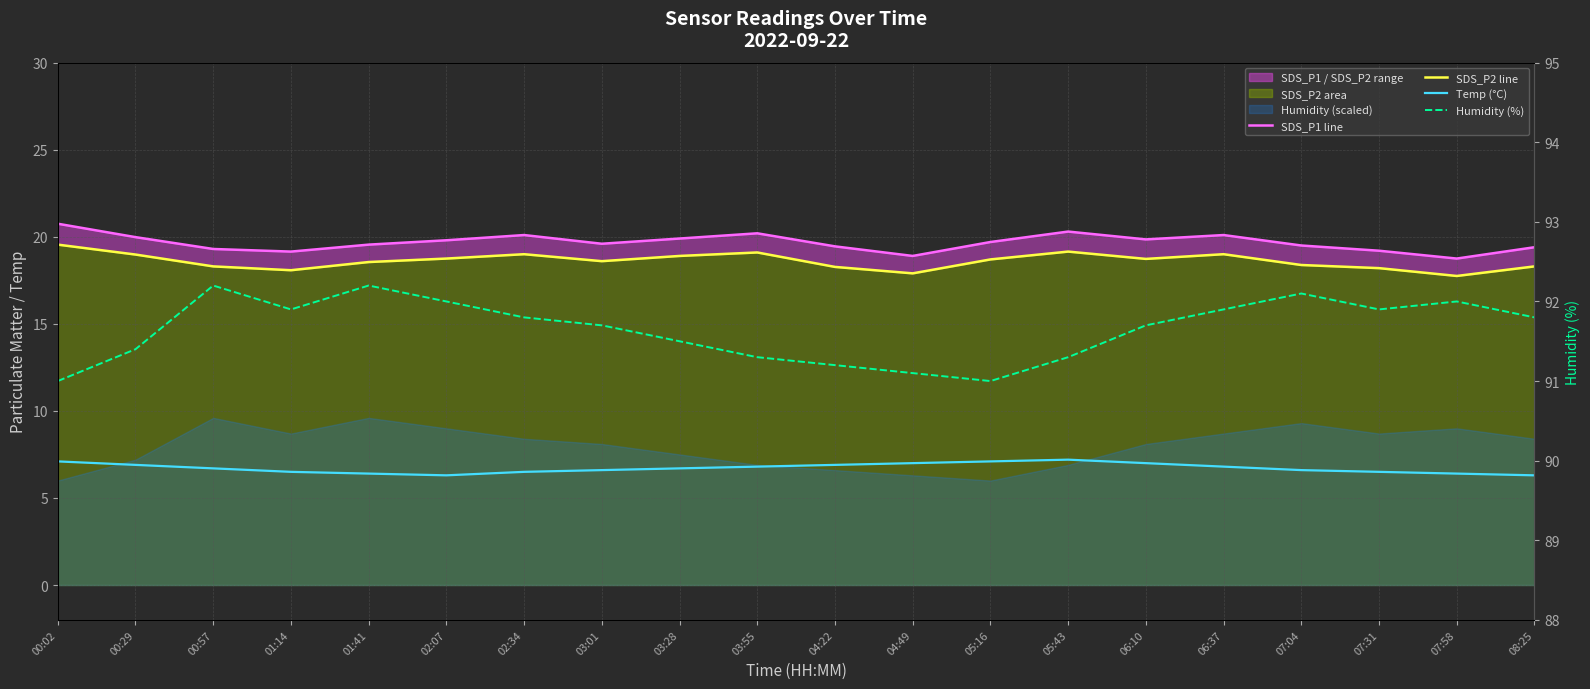

Does the chart display data point markers on the line(s)?

No